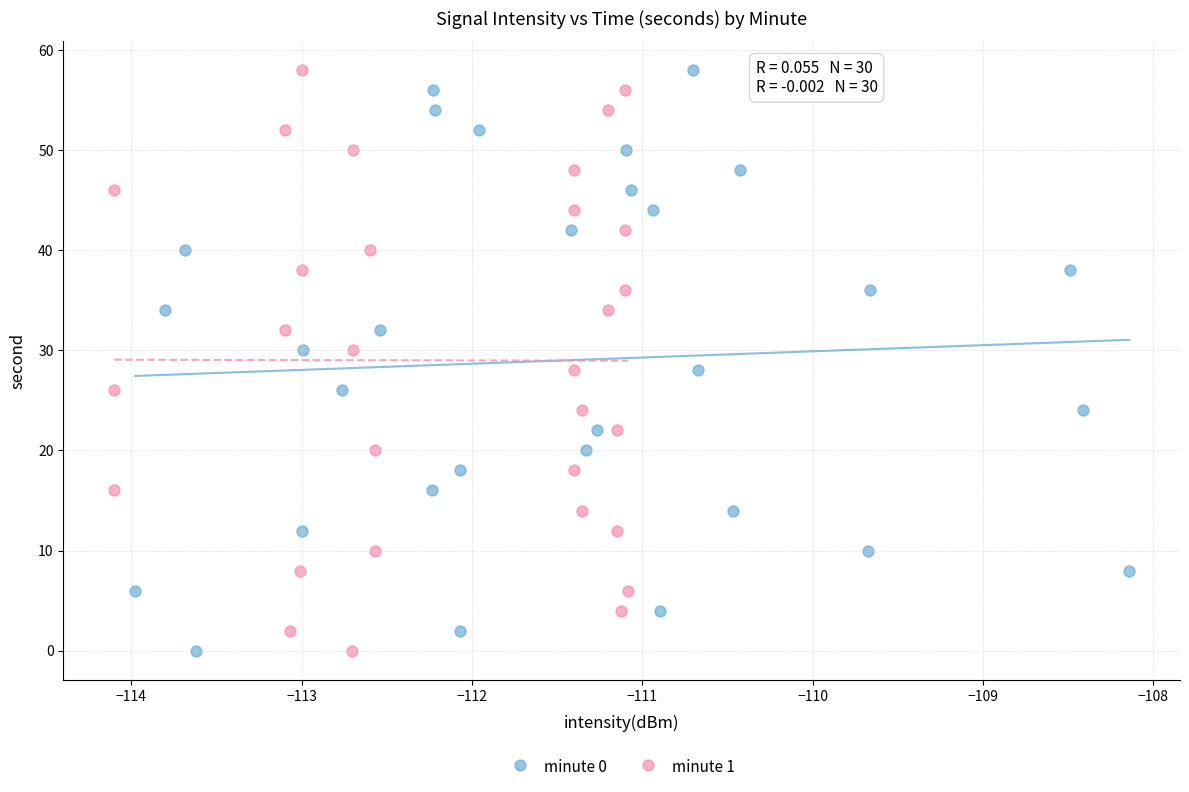

What are all the series names shown in the legend?

minute 0, minute 1